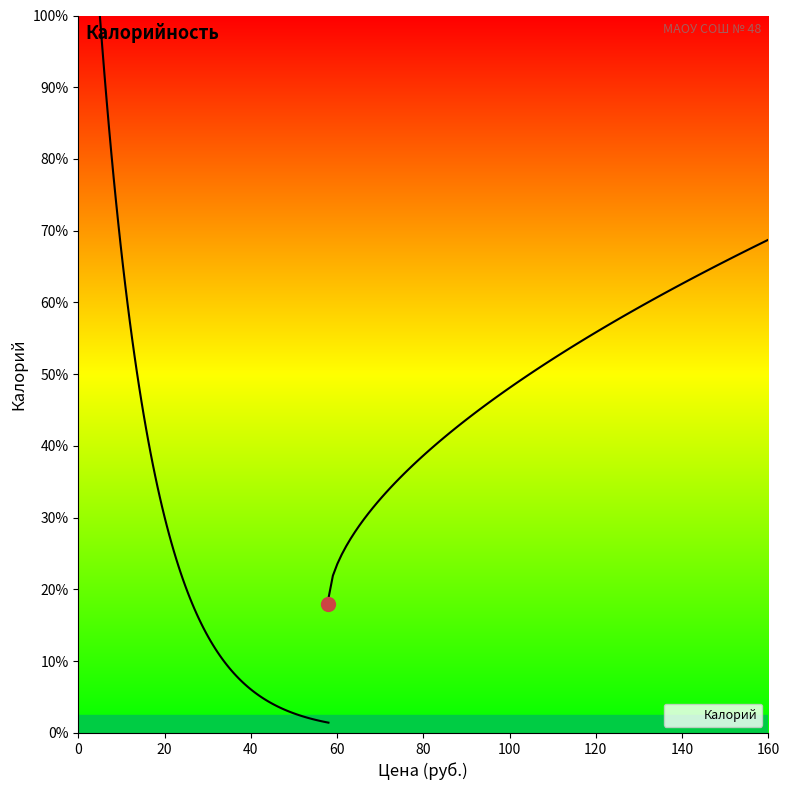

How many categories are shown in the chart?

12